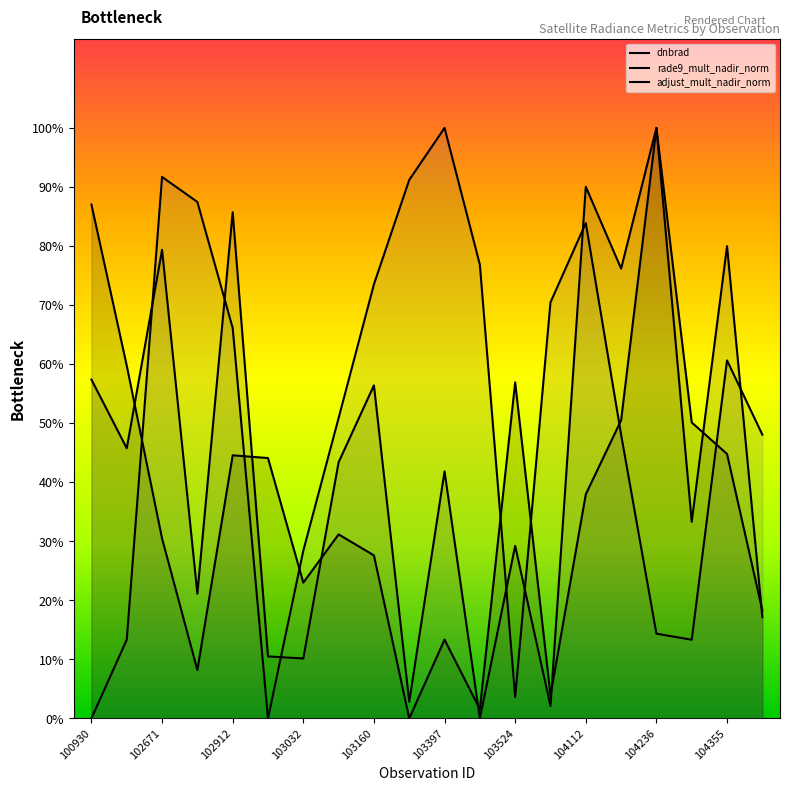

True or false: rade9_mult_nadir_norm has more than 2 points higher than both neighbors.

True